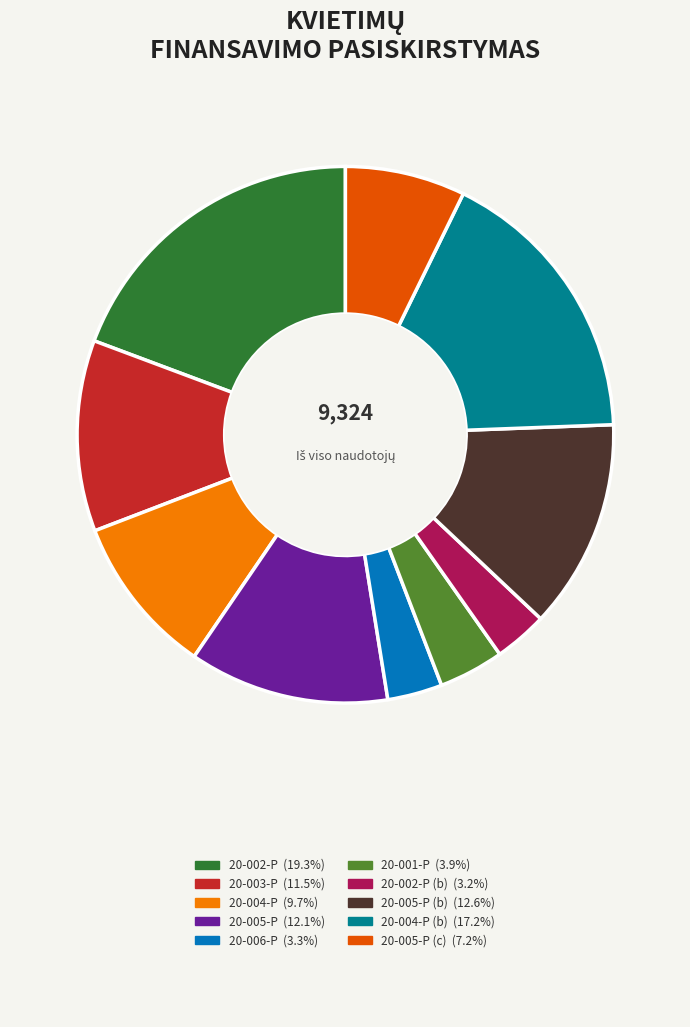

How many segments does this pie chart have?

10